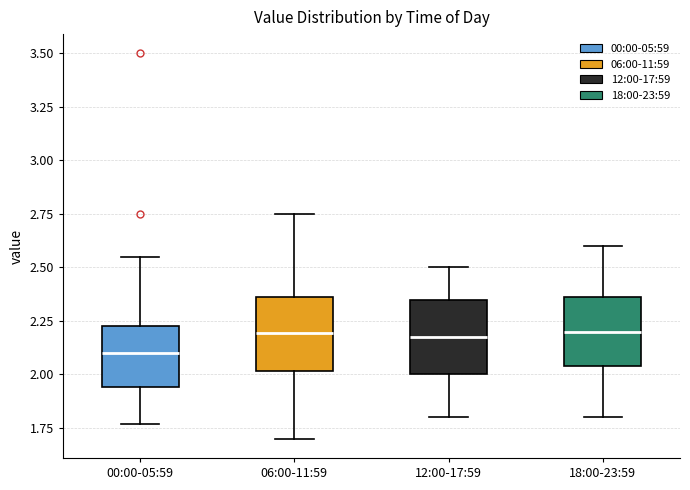

Reading left to right, read every box against the y-axis: the position of its median line, the range the box covers, and the ends of its whiskers. The values are not printed on the chart, so give them approximately, as read against the axis.

00:00-05:59: median 2.10, box 1.95 to 2.25, whiskers 1.75 to 2.55
06:00-11:59: median 2.20, box 2.00 to 2.35, whiskers 1.70 to 2.75
12:00-17:59: median 2.20, box 2.00 to 2.35, whiskers 1.80 to 2.50
18:00-23:59: median 2.20, box 2.05 to 2.35, whiskers 1.80 to 2.60